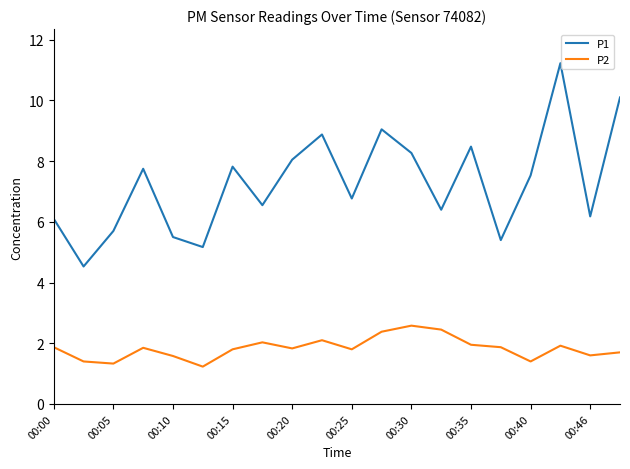

Which series has the largest total across all categories?

P1